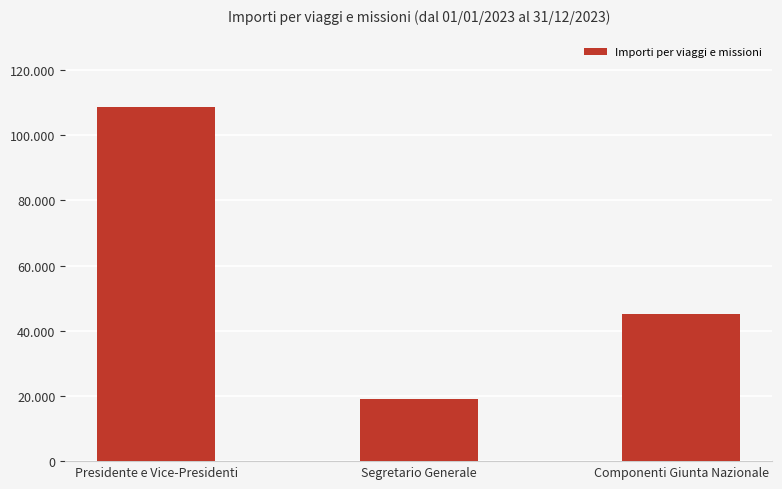

Rank the categories by value from lowest to highest.

Segretario Generale, Componenti Giunta Nazionale, Presidente e Vice-Presidenti